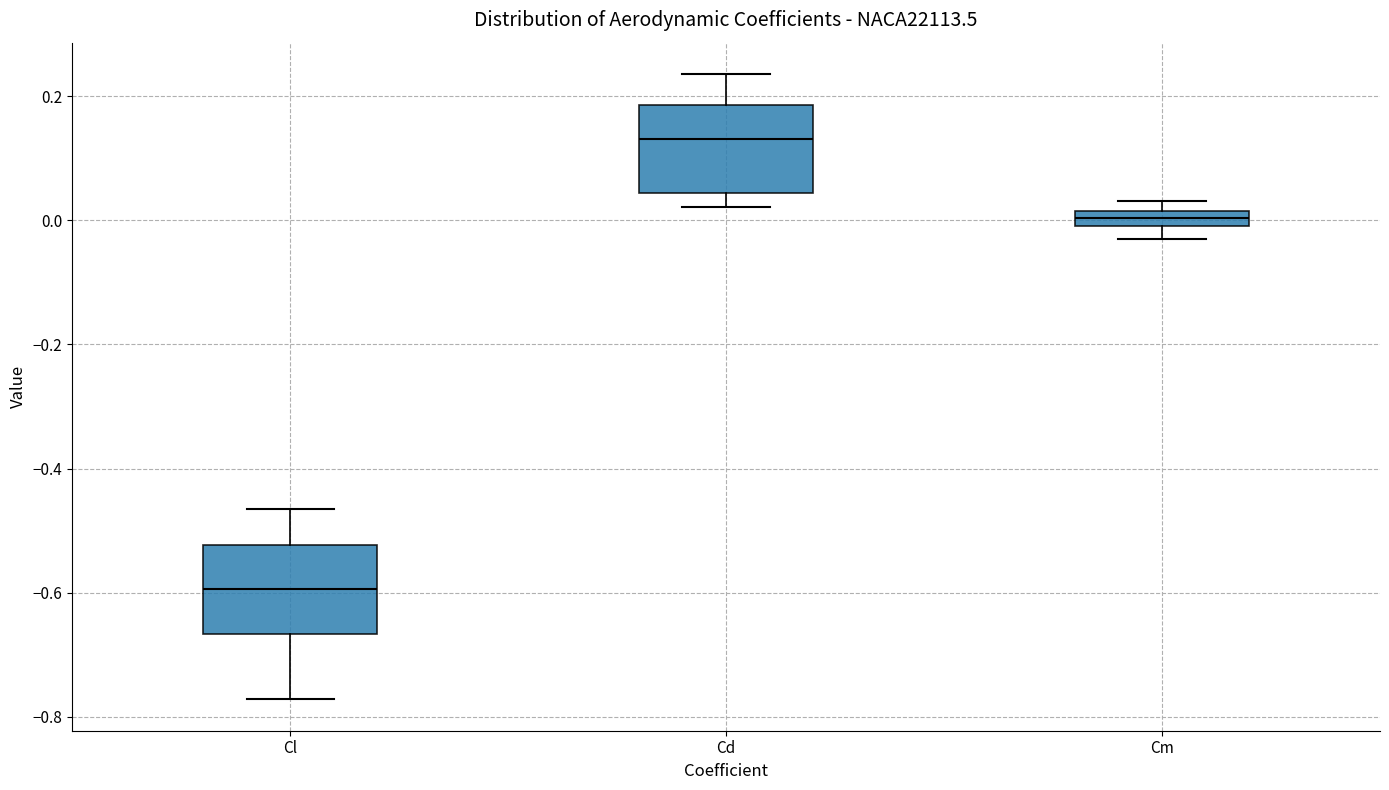

Which box's median line is the lowest?

Cl